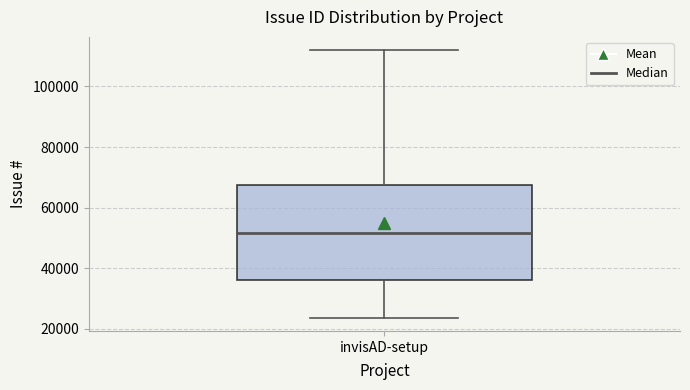

Read this box plot against the y-axis: the position of the median line, the range covered by the box, and the ends of both whiskers. The values are not printed on the chart, so give them approximately, as read against the axis.

median 52000, box 36000 to 68000, whiskers 24000 to 112000